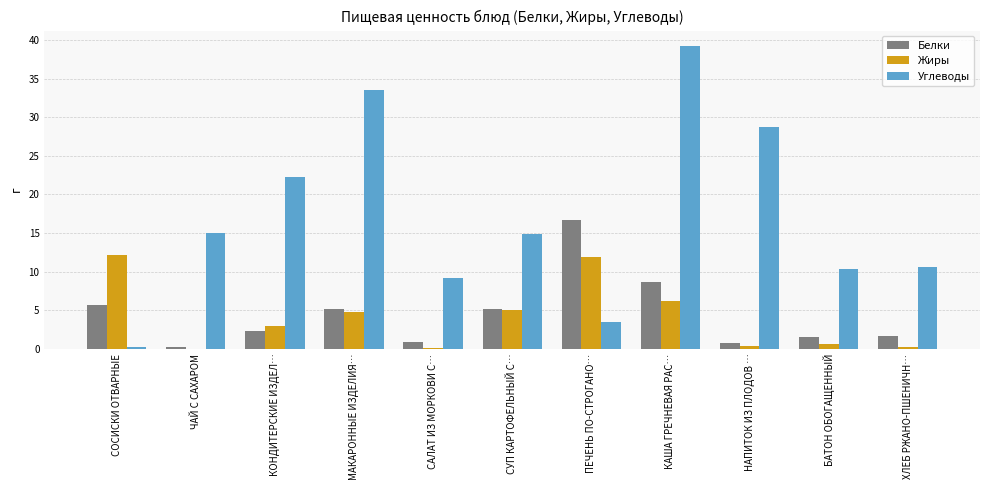

The Жиры series shows 1.9 at СУП КАРТОФЕЛЬНЫЙ С…. True or false?

False